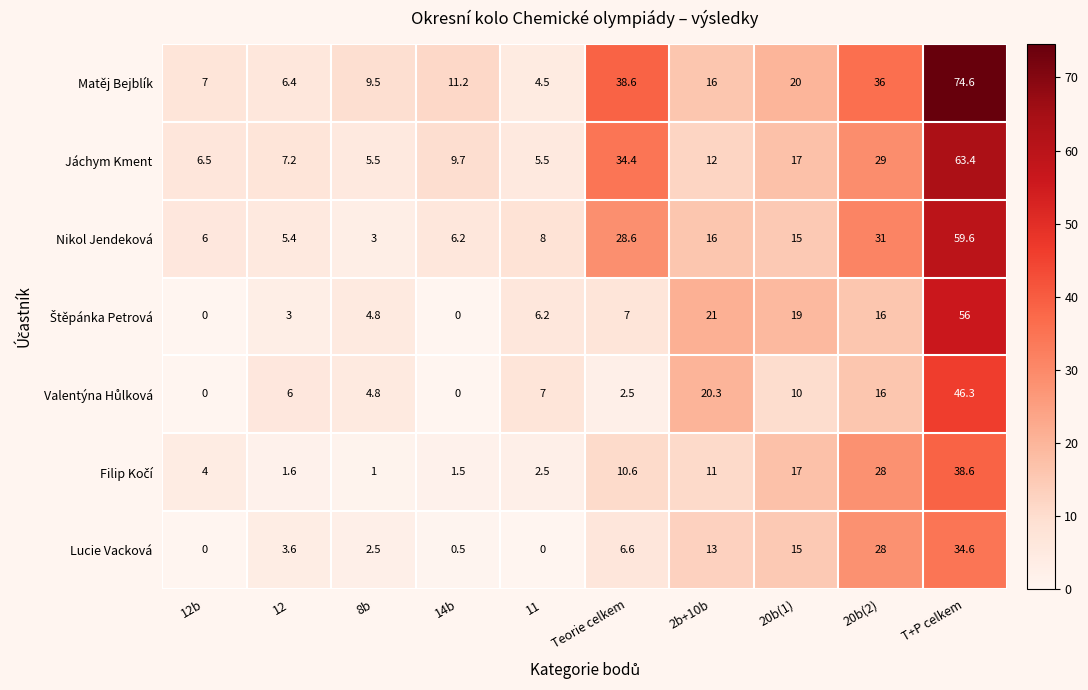

Rank the categories by Matěj Bejblík value from highest to lowest.

T+P celkem, Teorie celkem, 20b(2), 20b(1), 2b+10b, 14b, 8b, 12b, 12, 11